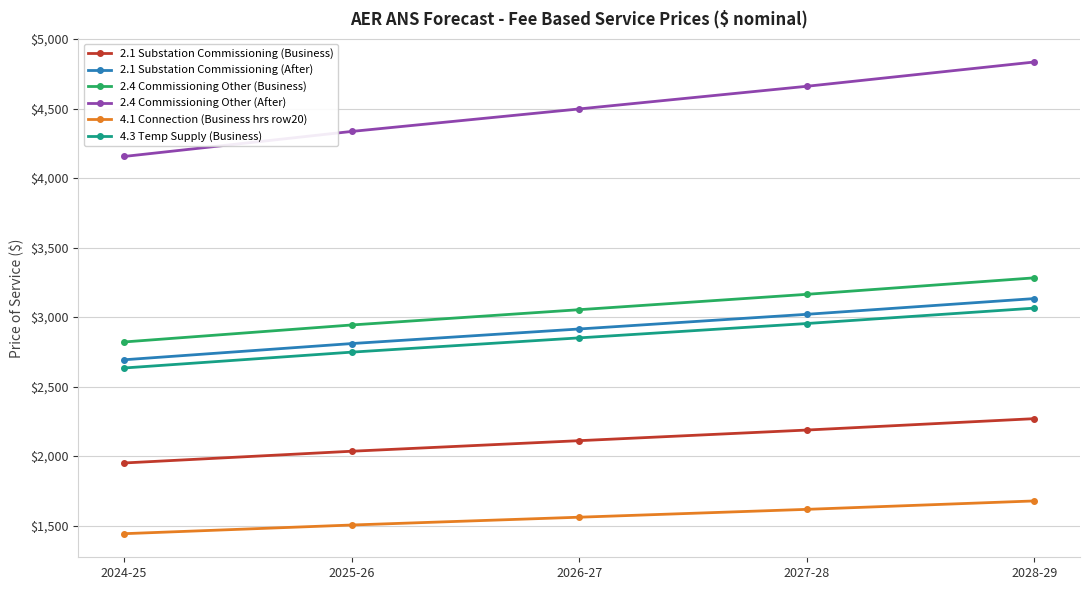

What is the label of the 1st point from the left?

2024-25